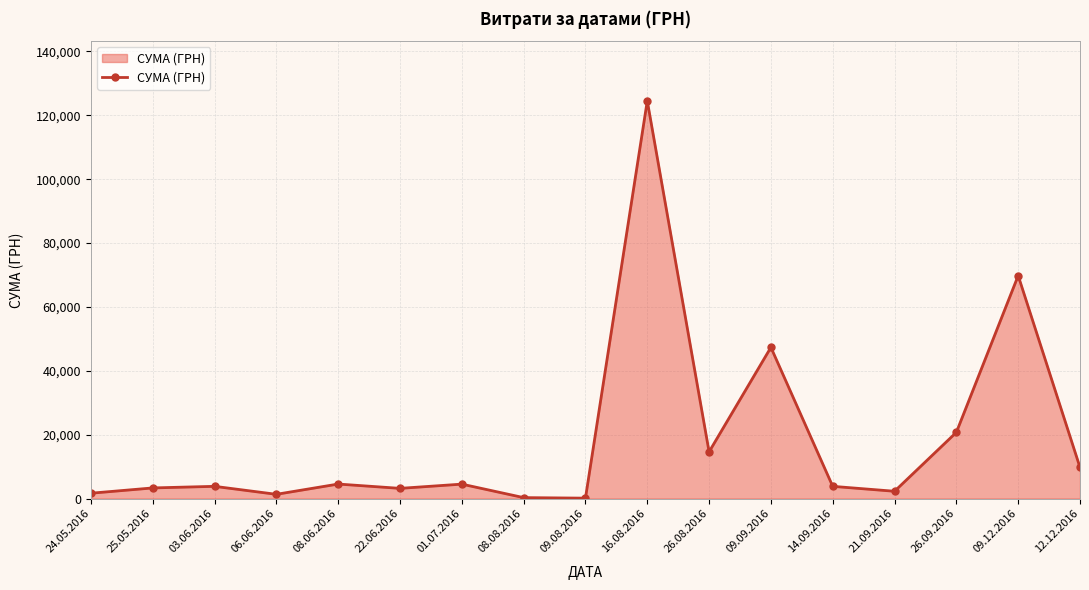

Read the value at 26.09.2016.

20747.8